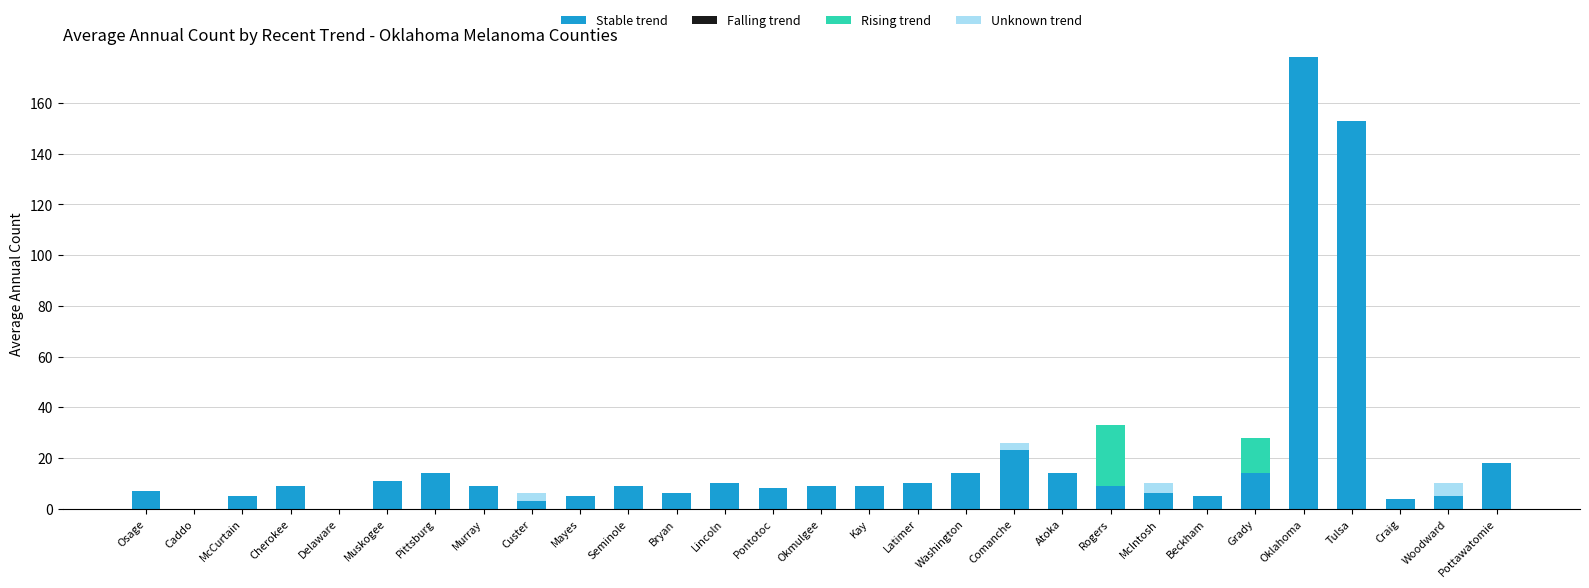

Are the bars grouped side by side (vs. stacked)?

No